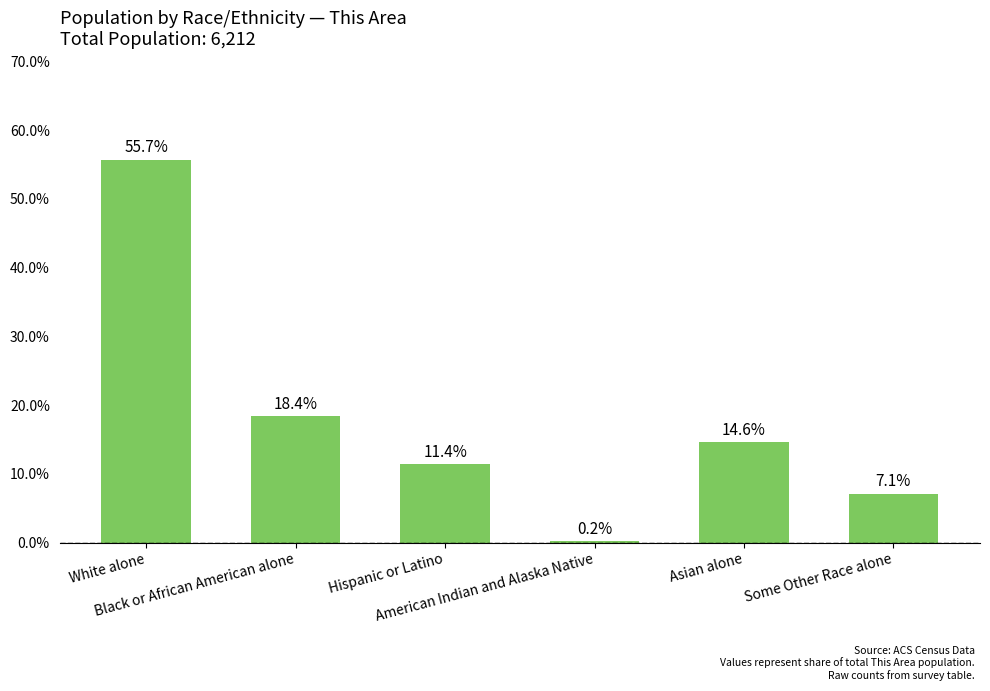

What is the sum of all values?

107.4